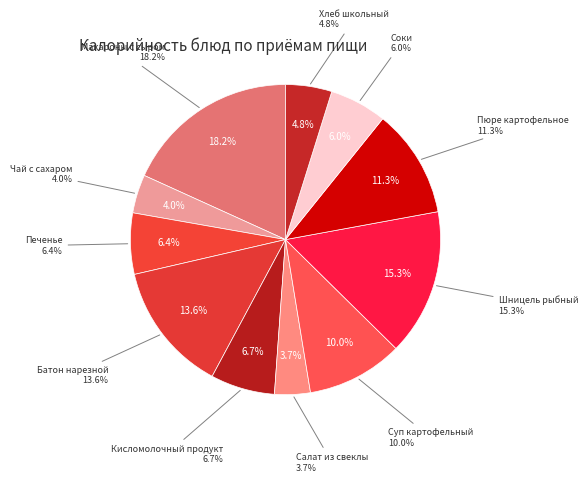

What percentage is the Суп картофельный slice, to the nearest percent?

10%